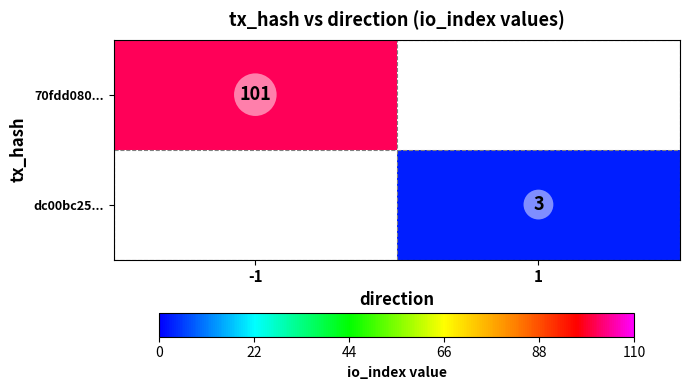

Count the number of categories in the chart.

2